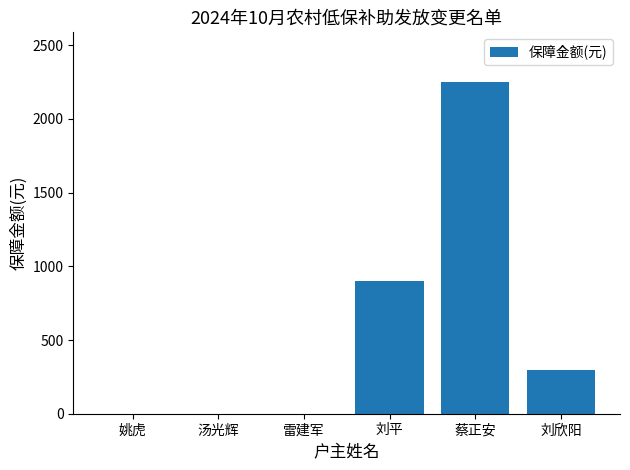

Reading left to right, list all the values displayed in this chart.

姚虎=0	汤光辉=0	雷建军=0	刘平=900	蔡正安=2250	刘欣阳=300